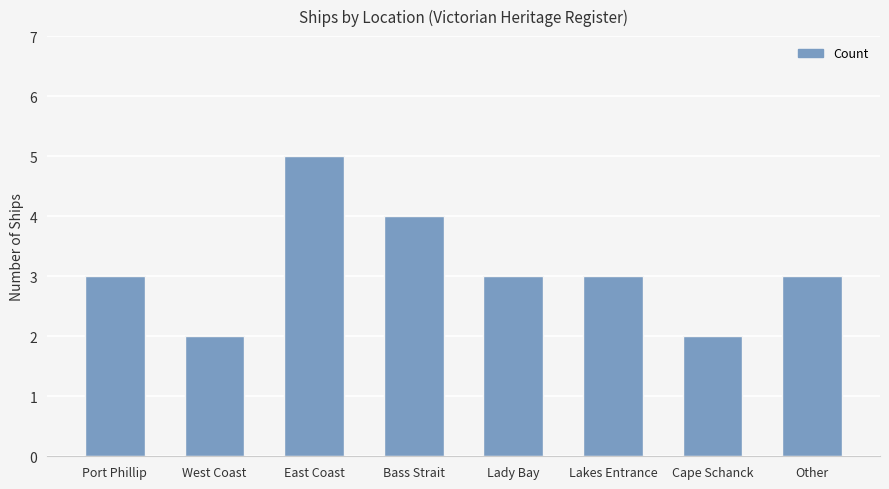

What is the sum of all values?

25